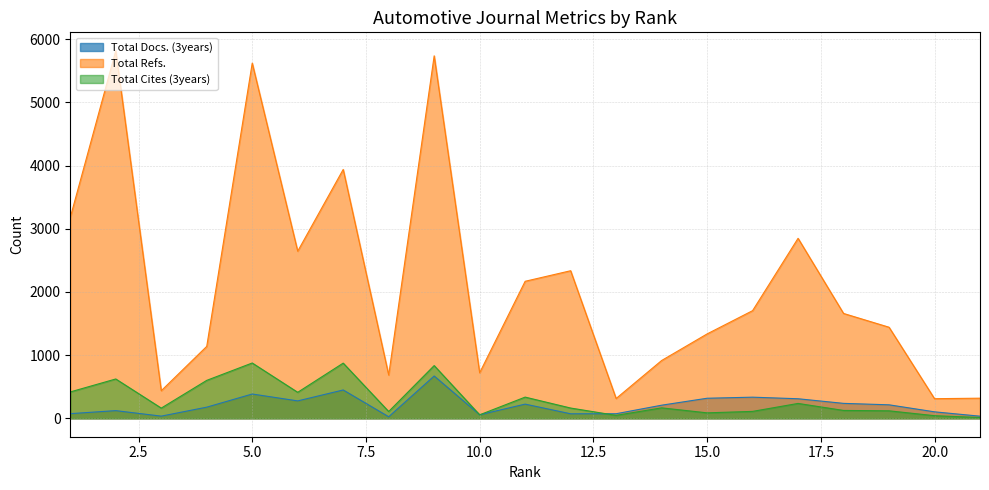

True or false: Total Refs. and Total Docs. (3years) cross at least once.

False